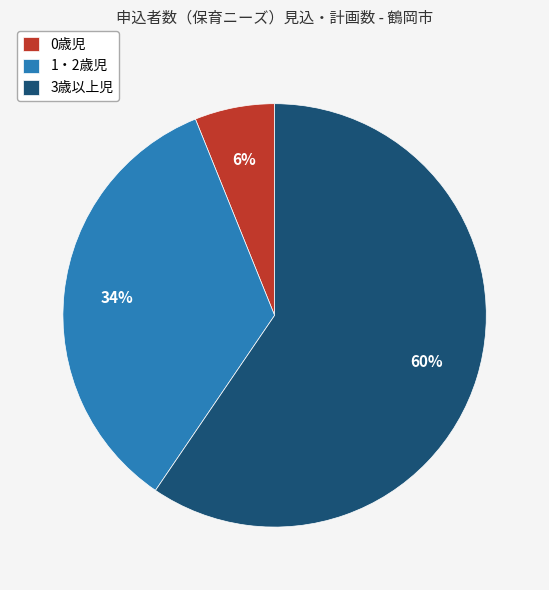

Between 0歳児 and 1・2歳児, which is larger?

1・2歳児